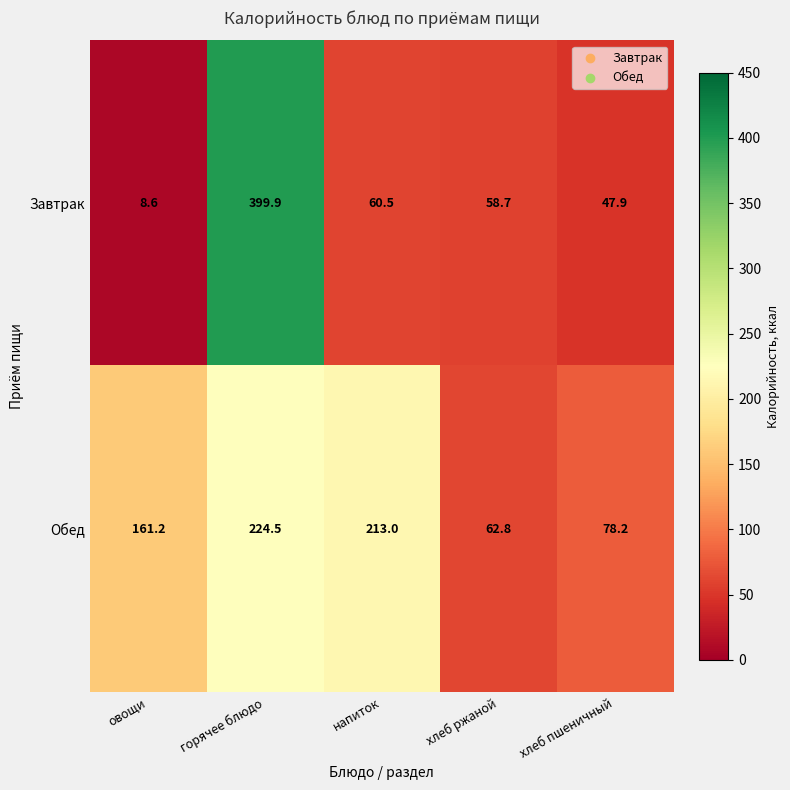

What is the difference between the maximum and minimum values in the Завтрак series?

391.3